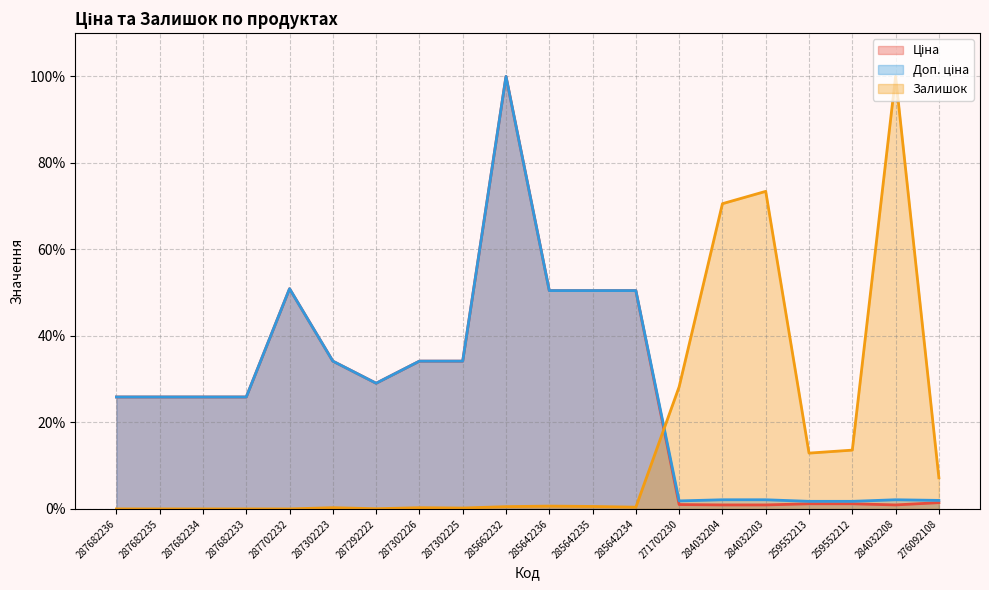

The value of Залишок at 284032208 is 44.9. True or false?

False